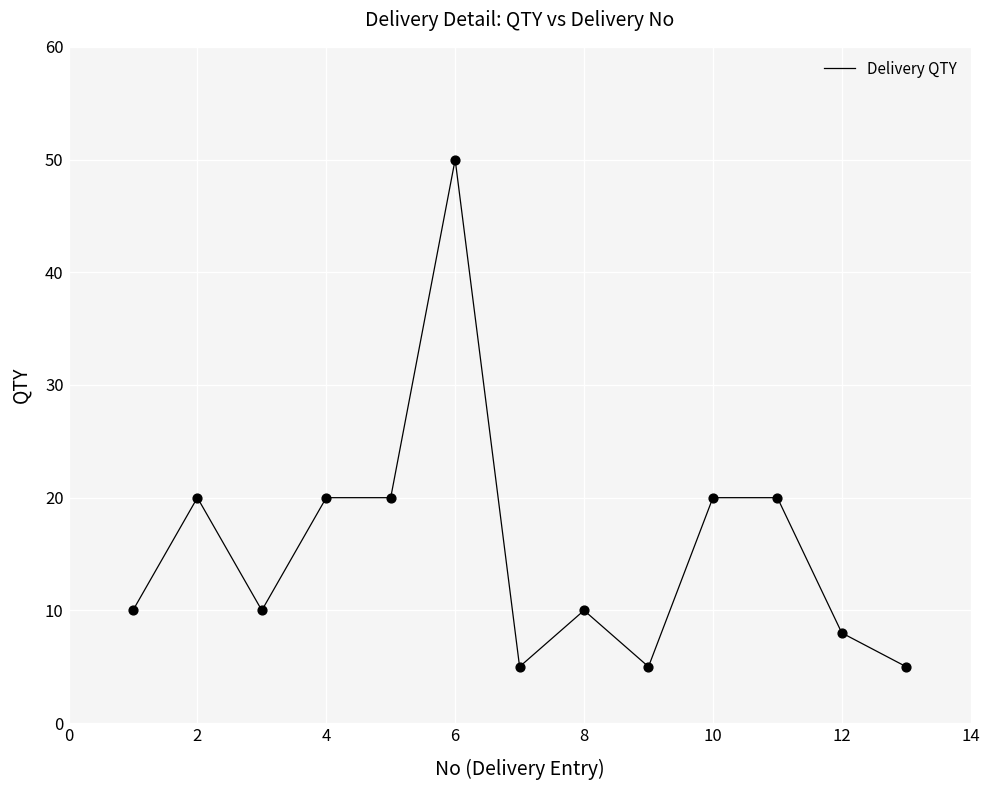

What is the difference between the maximum and minimum values?

45